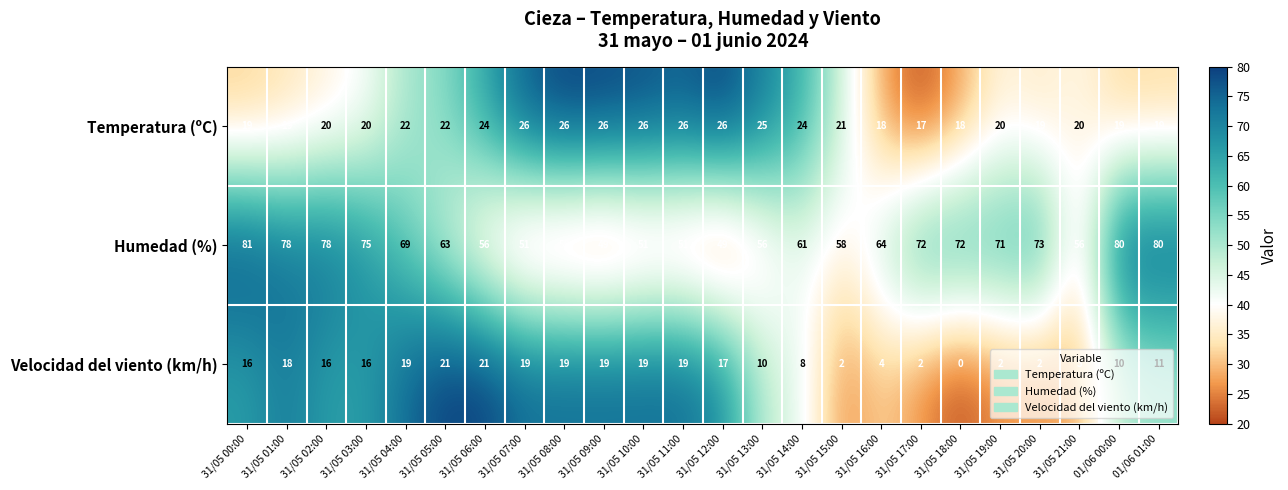

What is the spread (max minus min) of values at 31/05 07:00?

32